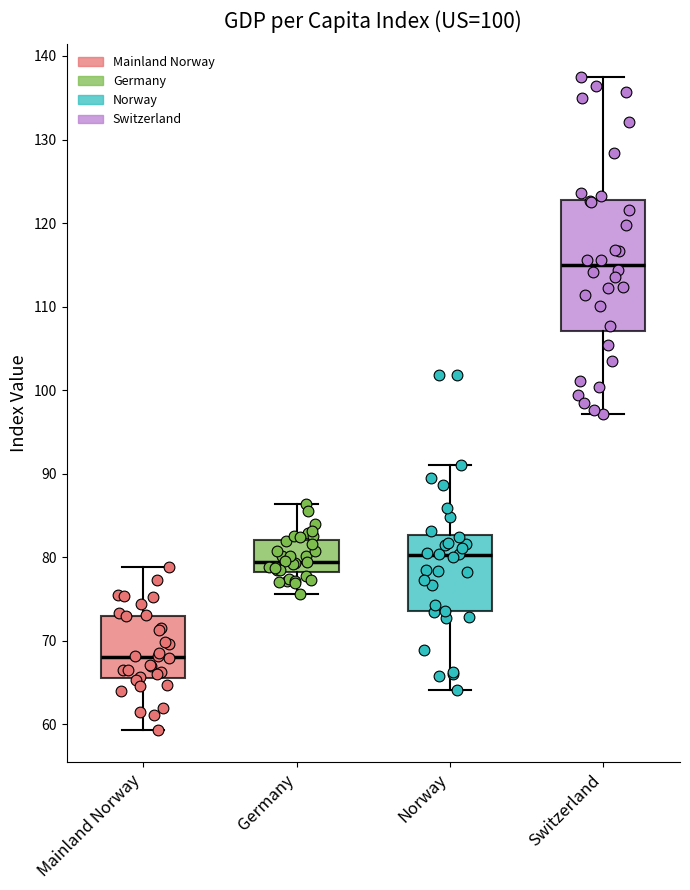

Comparing the boxes themselves (not the whiskers), which one is the tallest?

Switzerland